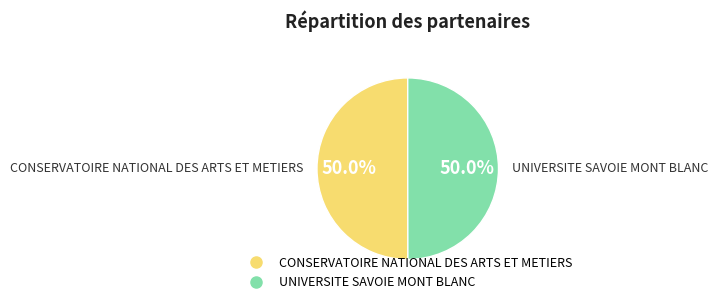

Is it true that UNIVERSITE SAVOIE MONT BLANC is 55% of the pie?

False